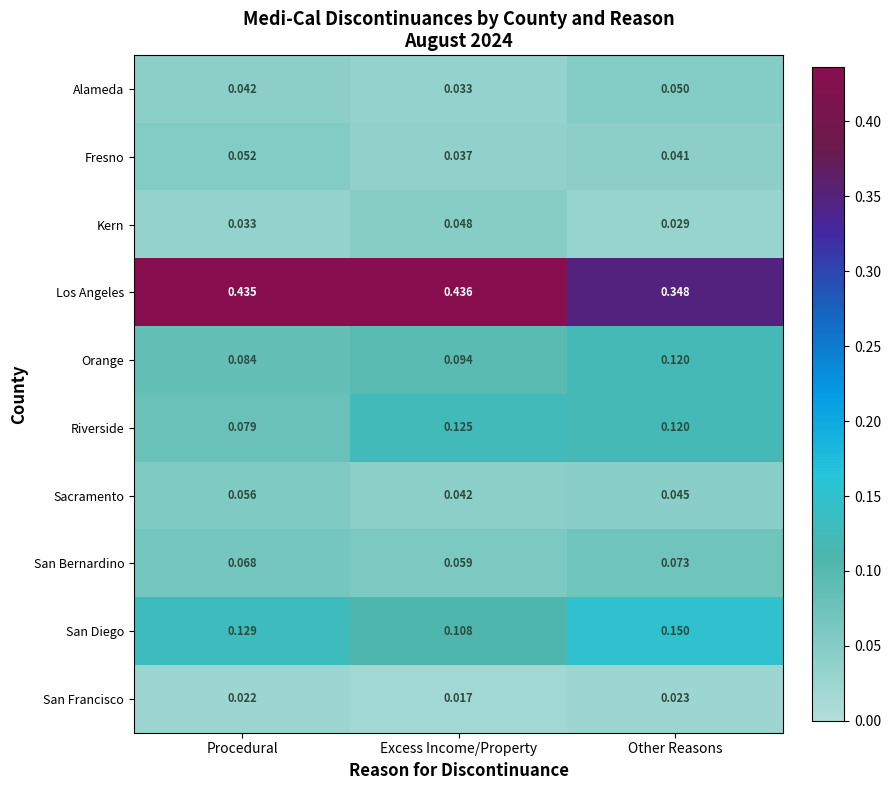

Rank the series by their maximum value, from highest to lowest.

Los Angeles, San Diego, Riverside, Orange, San Bernardino, Sacramento, Fresno, Alameda, Kern, San Francisco